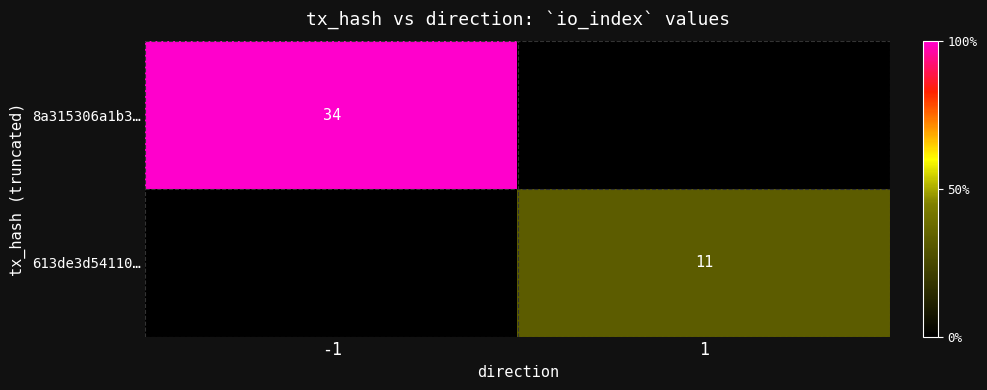

Is it true that 613de3d54110… equals 19 at 1?

False